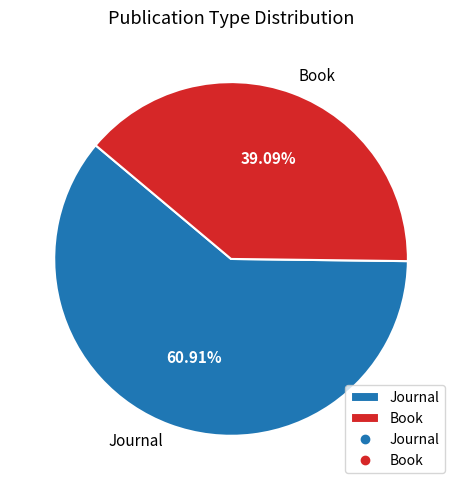

Rank the categories by value from lowest to highest.

Book, Journal